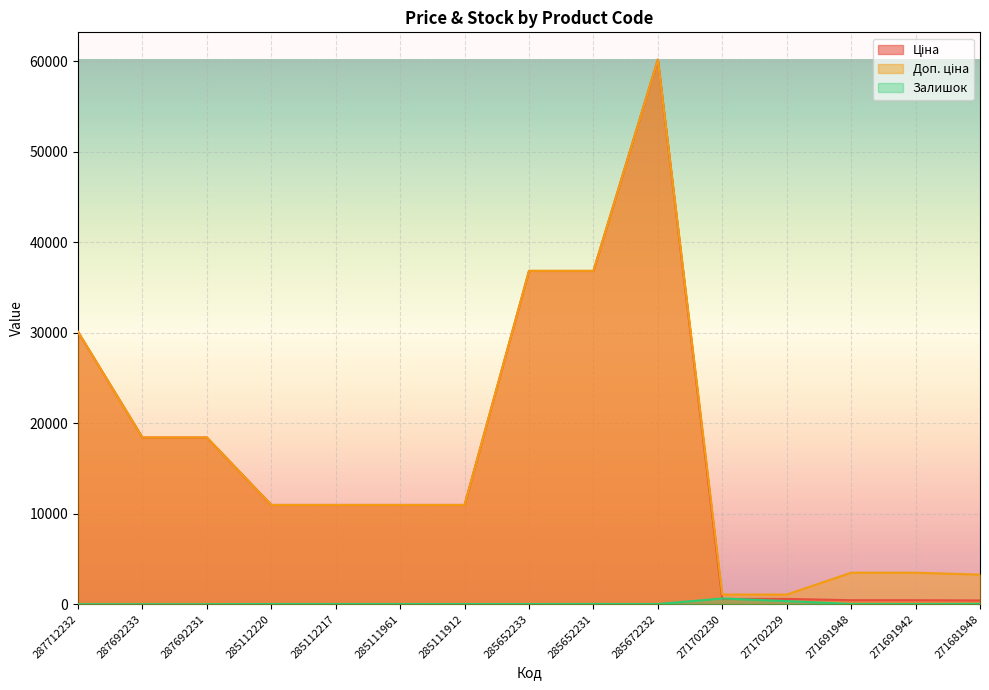

What is the label of the 6th point from the right?

285672232